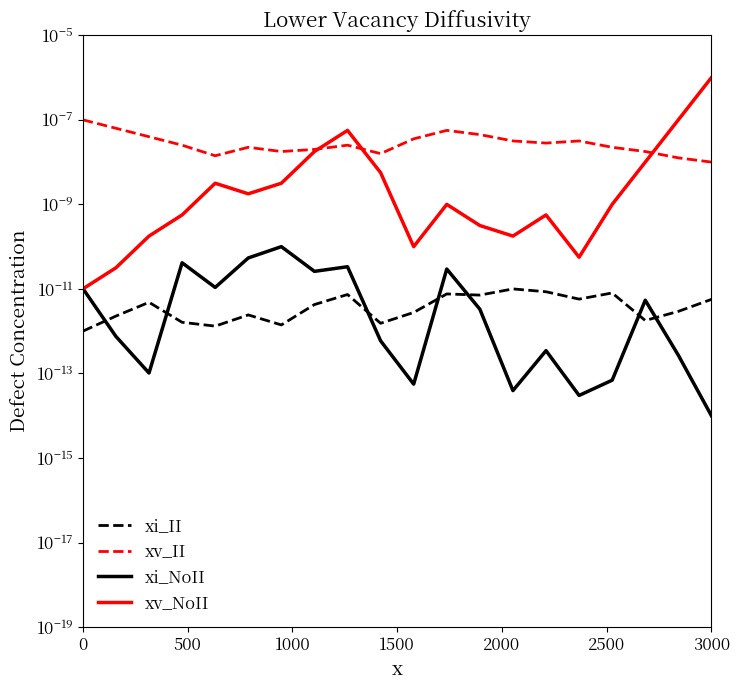

In xv_NoII, how many points are higher than both neighbors (excluding endpoints)?

4